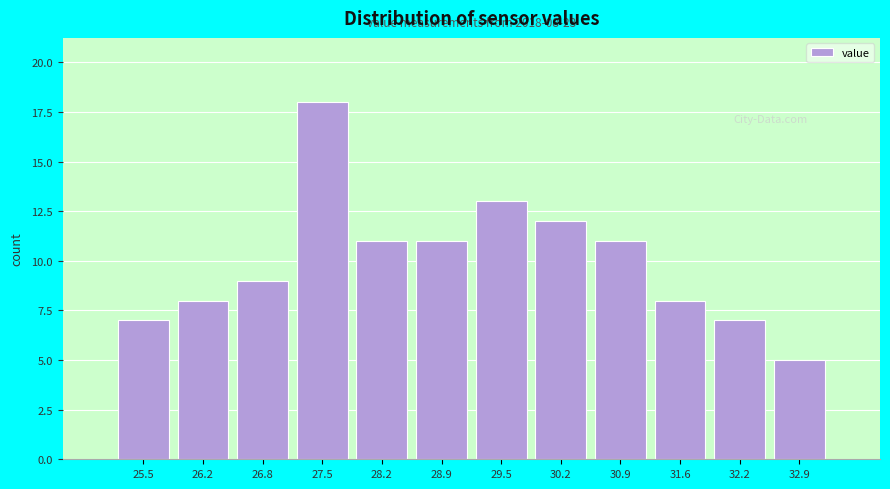

Over which range of the x-axis is the bar tallest?

27.2 to 27.9